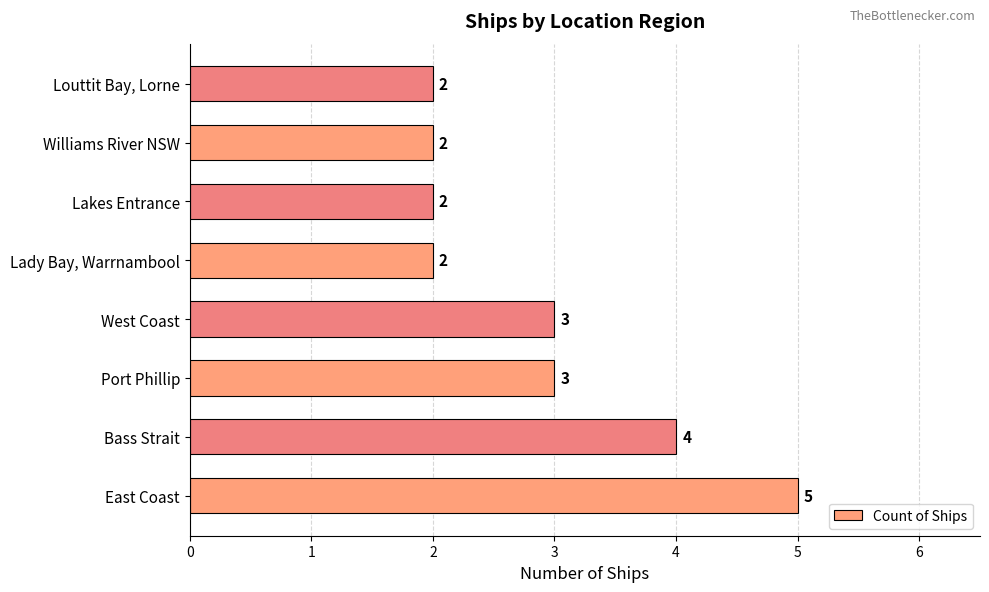

The value at West Coast is 1. True or false?

False